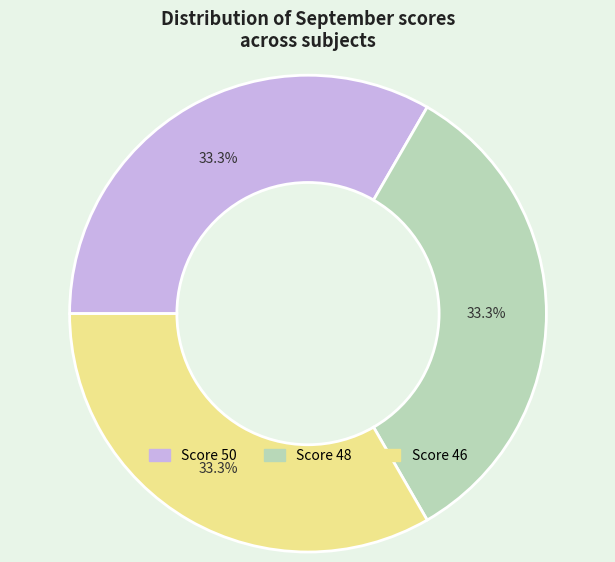

Is there any slice that represents more than half of the pie?

No